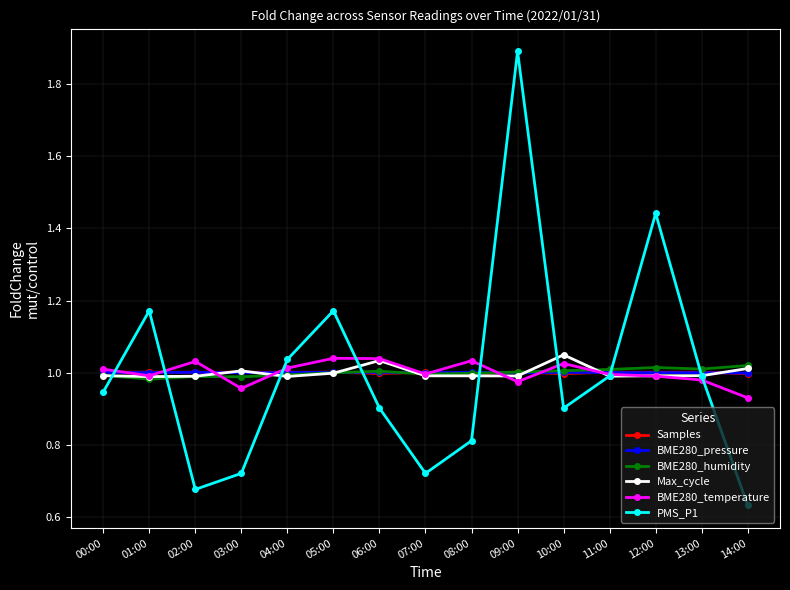

At how many categories does at least one series exceed 0?

15